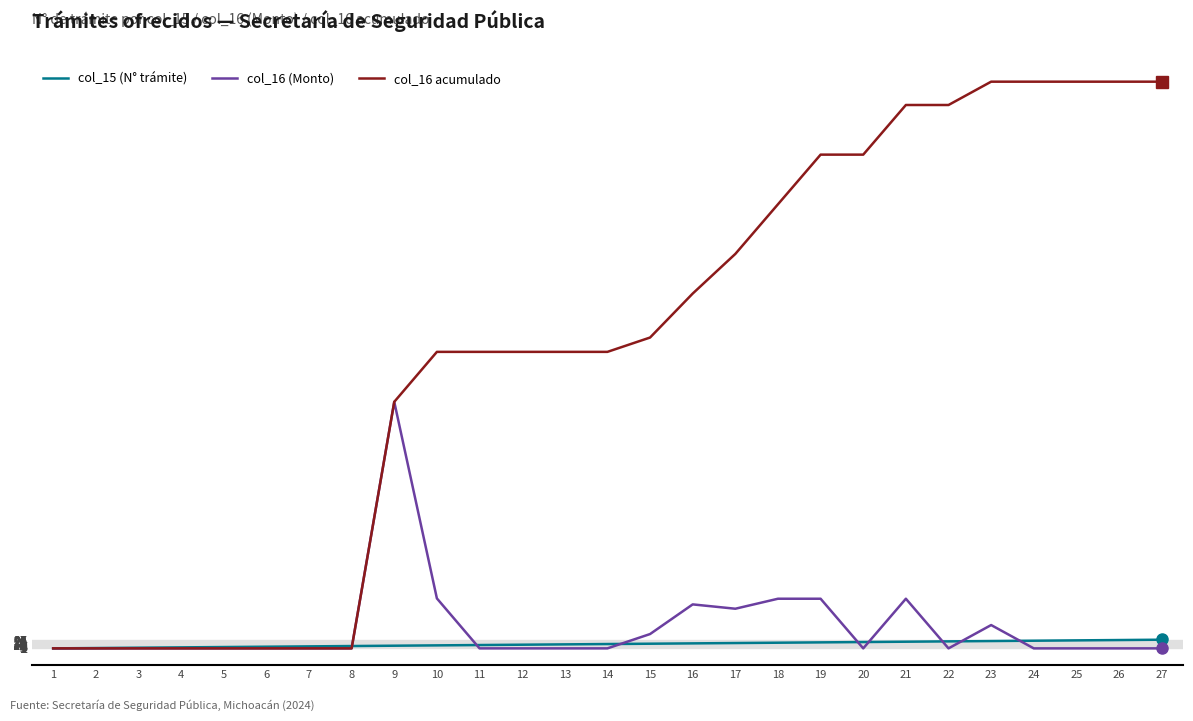

Which series has the largest total across all categories?

col_16 acumulado